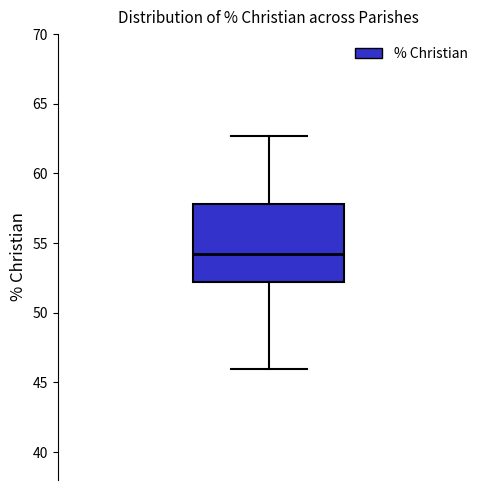

Read this box plot against the y-axis: the position of the median line, the range covered by the box, and the ends of both whiskers. The values are not printed on the chart, so give them approximately, as read against the axis.

median 54.5, box 52.0 to 58.0, whiskers 46.0 to 62.5